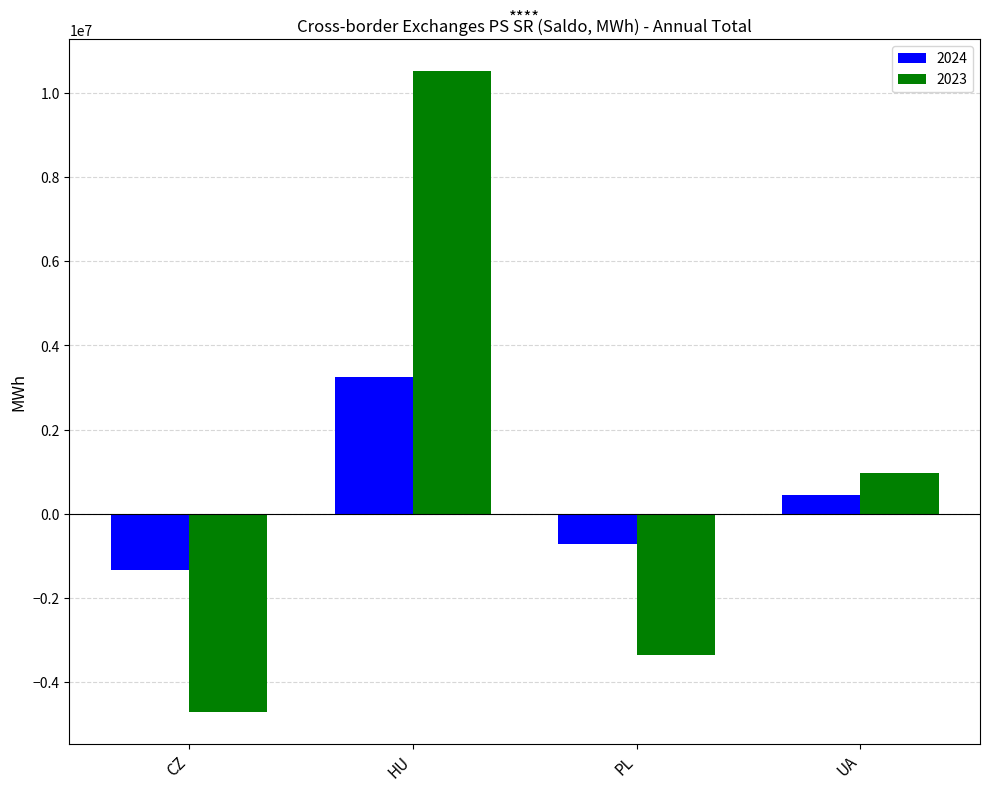

How many values in 2024 are above zero?

2